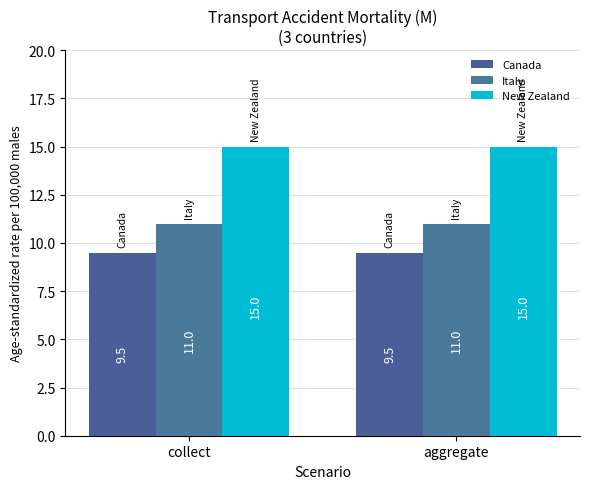

What is the label of the 1st bar from the left?

collect